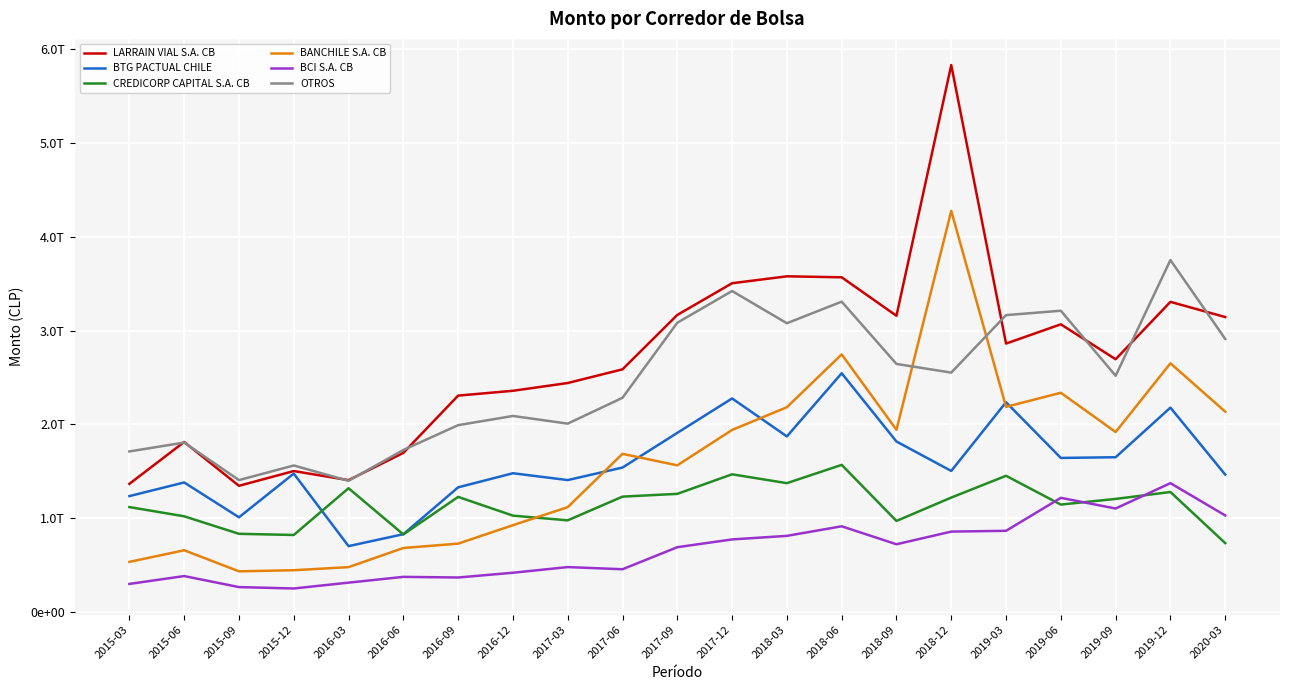

Is the value of CREDICORP CAPITAL S.A. CB at 2015-03 greater than the value of BCI S.A. CB at 2015-09?

Yes